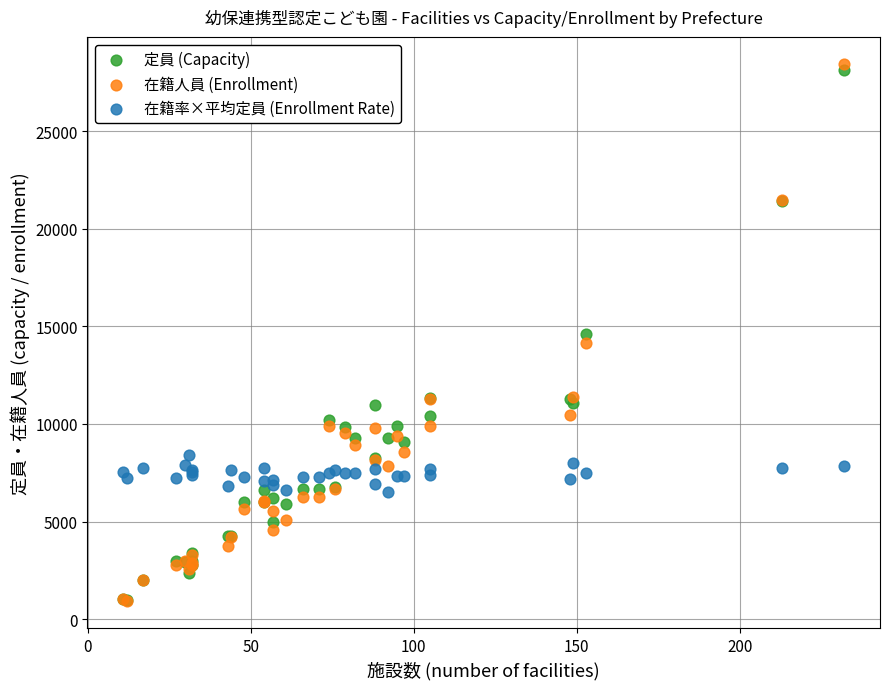

What are all the series names shown in the legend?

定員 (Capacity), 在籍人員 (Enrollment), 在籍率×平均定員 (Enrollment Rate)